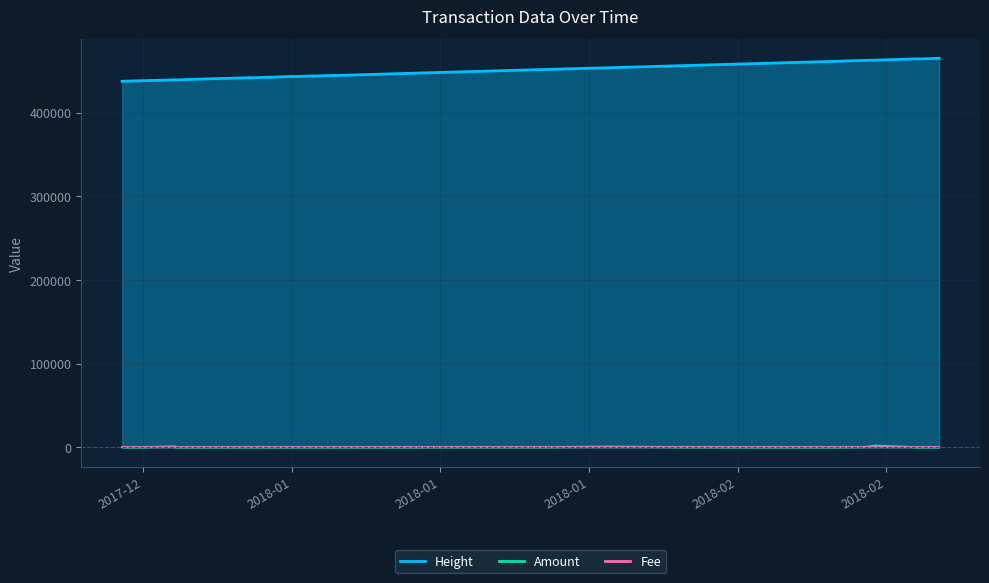

Where do Amount and Fee first cross each other?

2018-01-12 and 2018-01-06